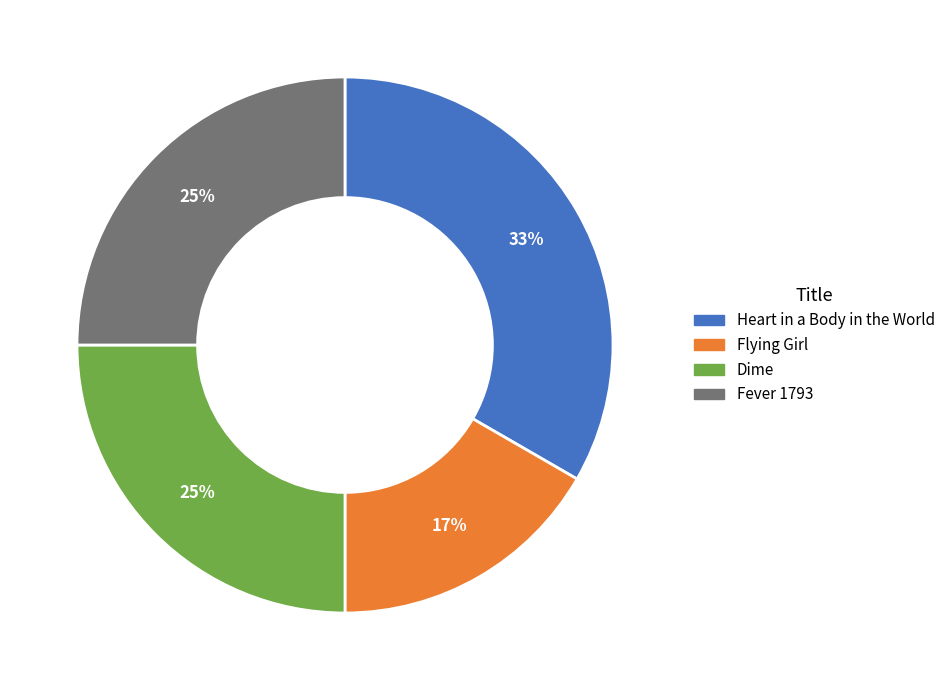

To the nearest percent, what is the difference between the Heart in a Body in the World and Dime slice percentages?

8%